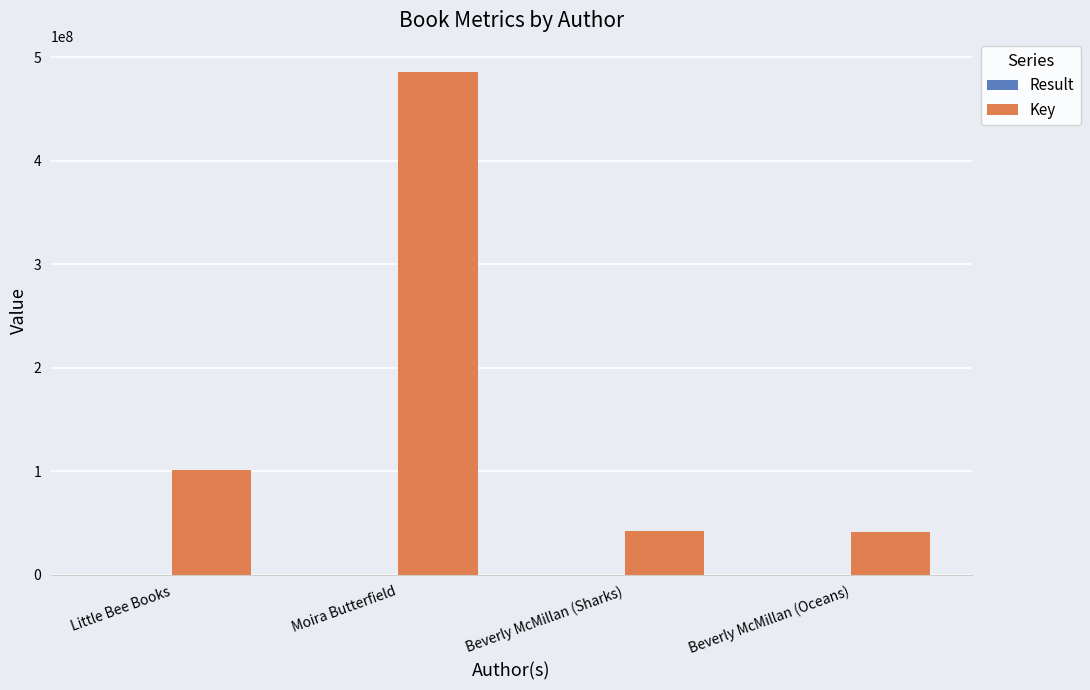

How many categories are shown in the chart?

4